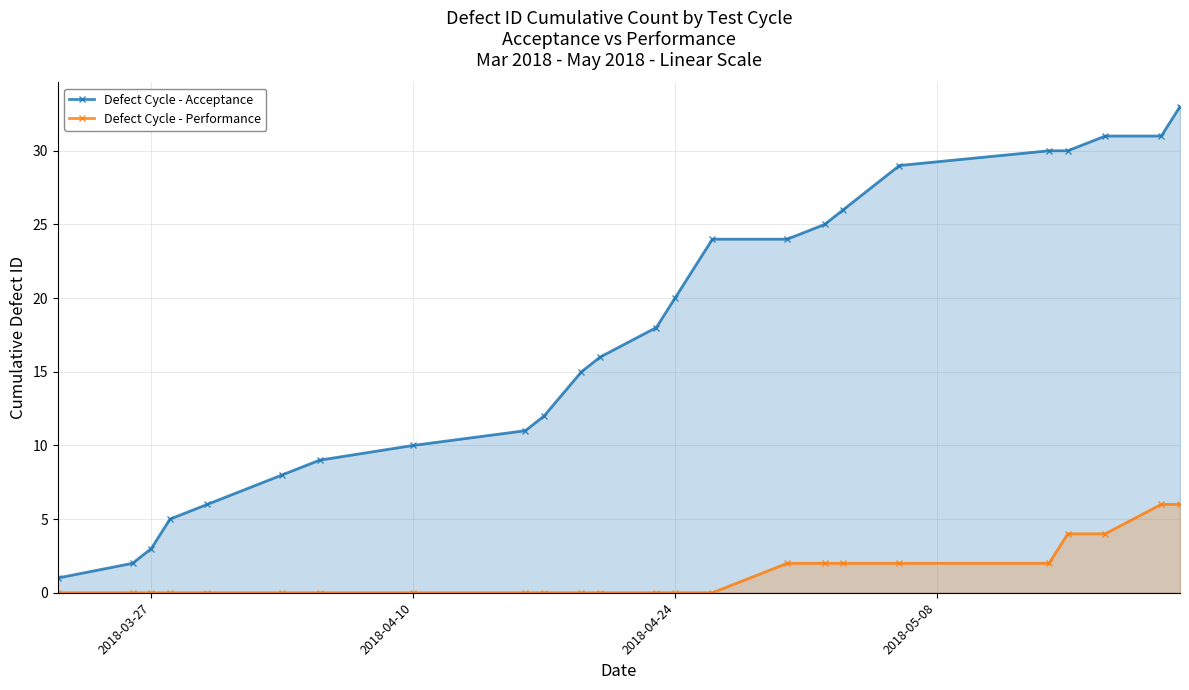

The value of Defect Cycle - Performance at 16 is 2. True or false?

True